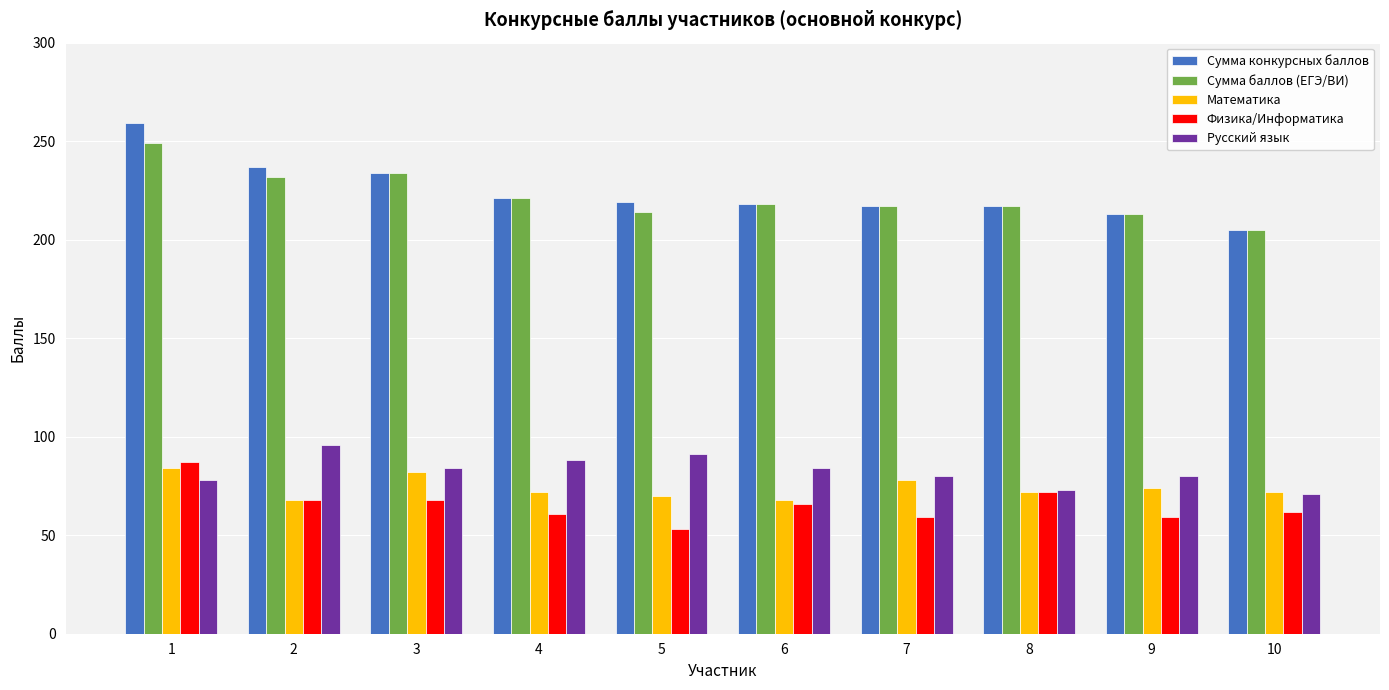

What is the highest value of the Физика/Информатика series?

87